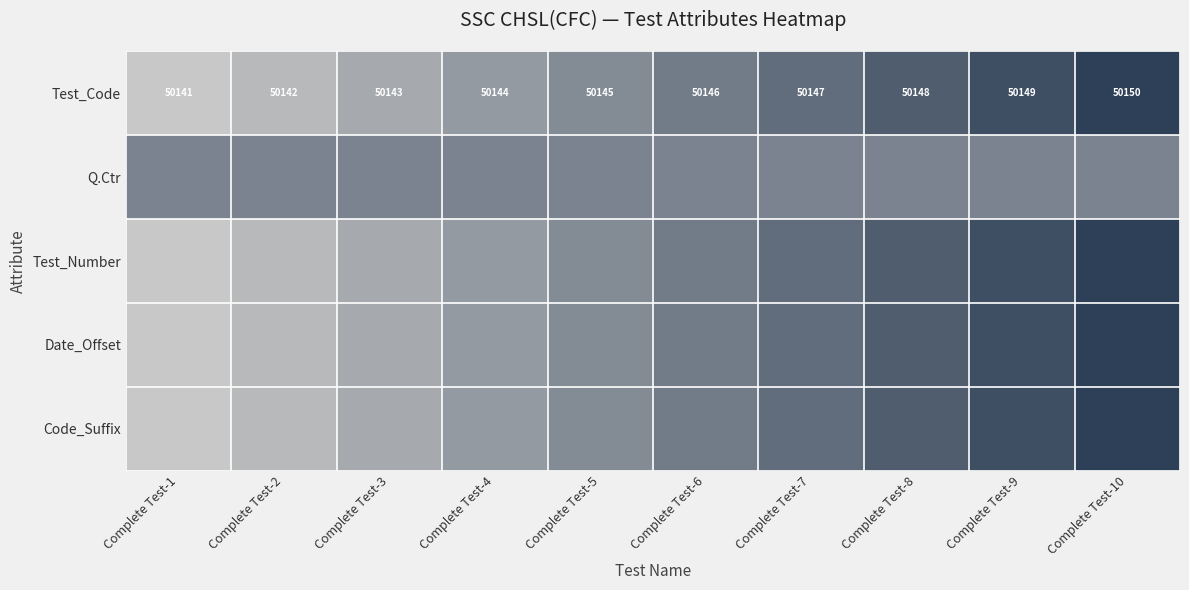

At which category is the sum across all series the highest?

Complete Test-10